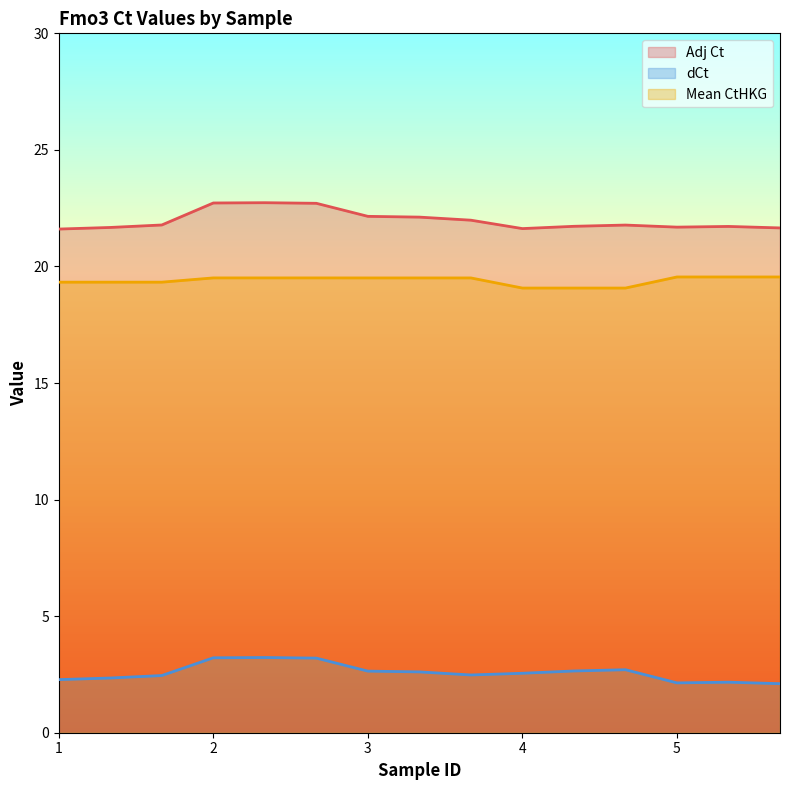

Is it true that dCt equals 3.2 at 5?

False